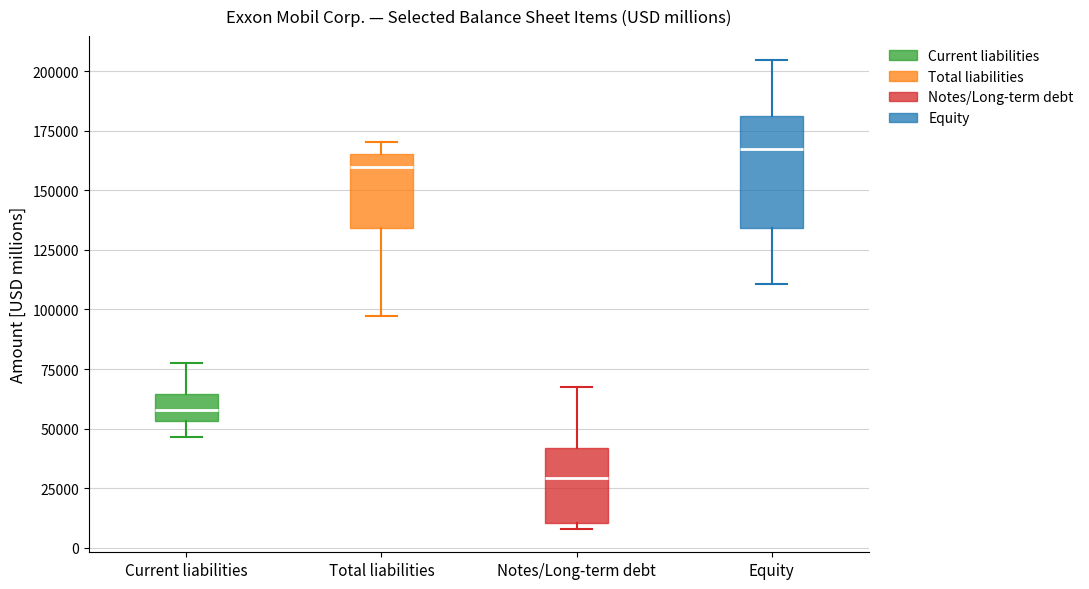

Where does the upper whisker of the box for Total liabilities end on the y-axis? The values are not printed on the chart, so give them approximately, as read against the axis.

170000